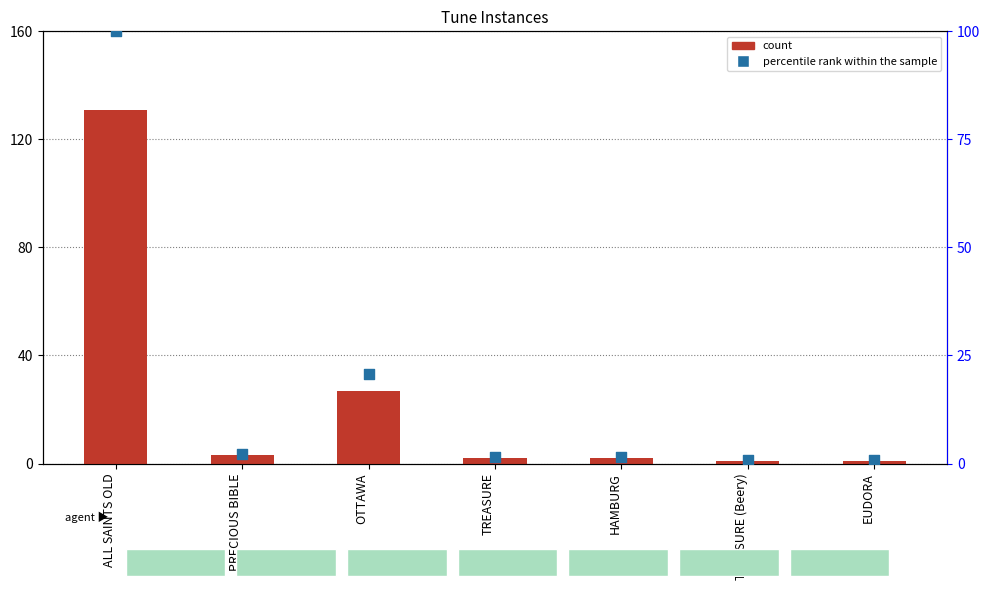

Which series contains the lowest Y value?

percentile rank within the sample